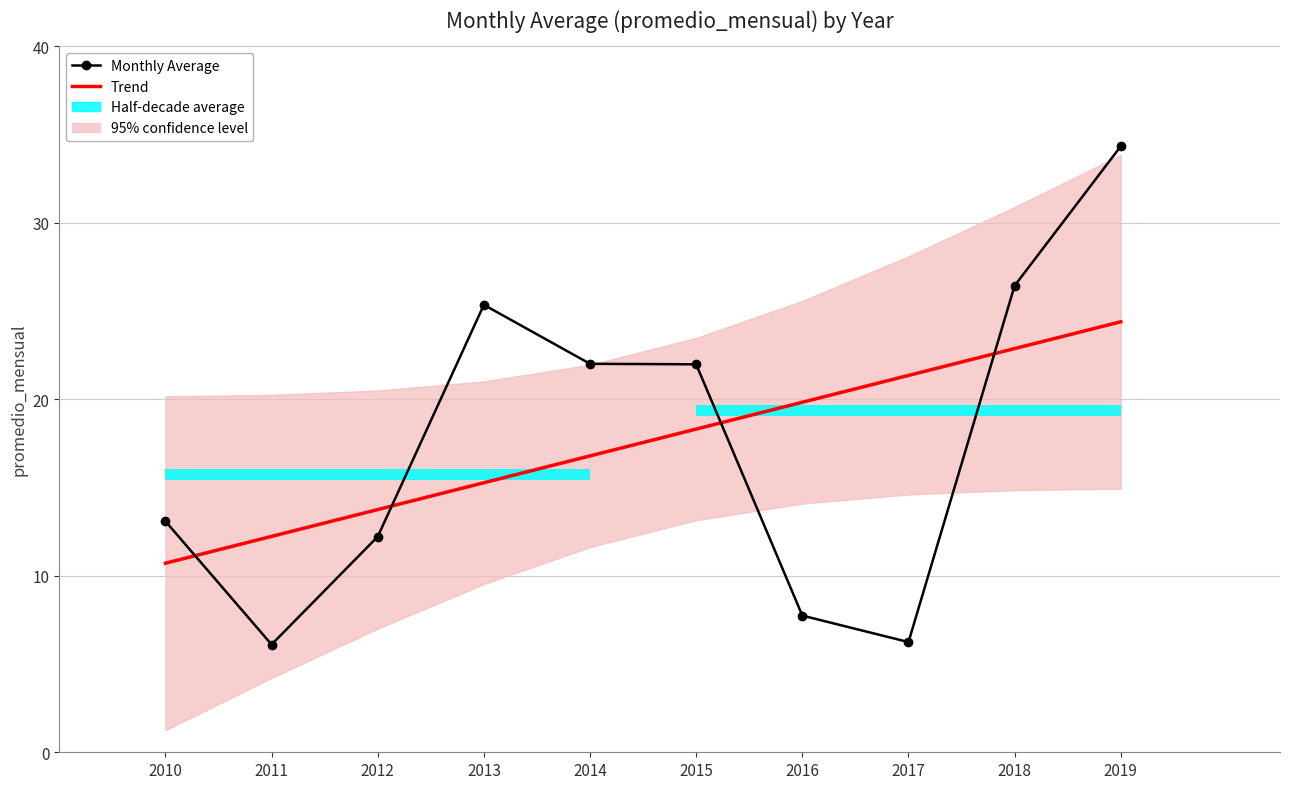

Reading right to left, extract all data points from this chart.

Monthly Average: 2019=34.3	2018=26.4	2017=6.2	2016=7.7	2015=22.0	2014=22.0	2013=25.3	2012=12.2	2011=6.1	2010=13.1
Trend: 2019=24.4	2018=22.9	2017=21.3	2016=19.8	2015=18.3	2014=16.8	2013=15.3	2012=13.7	2011=12.2	2010=10.7